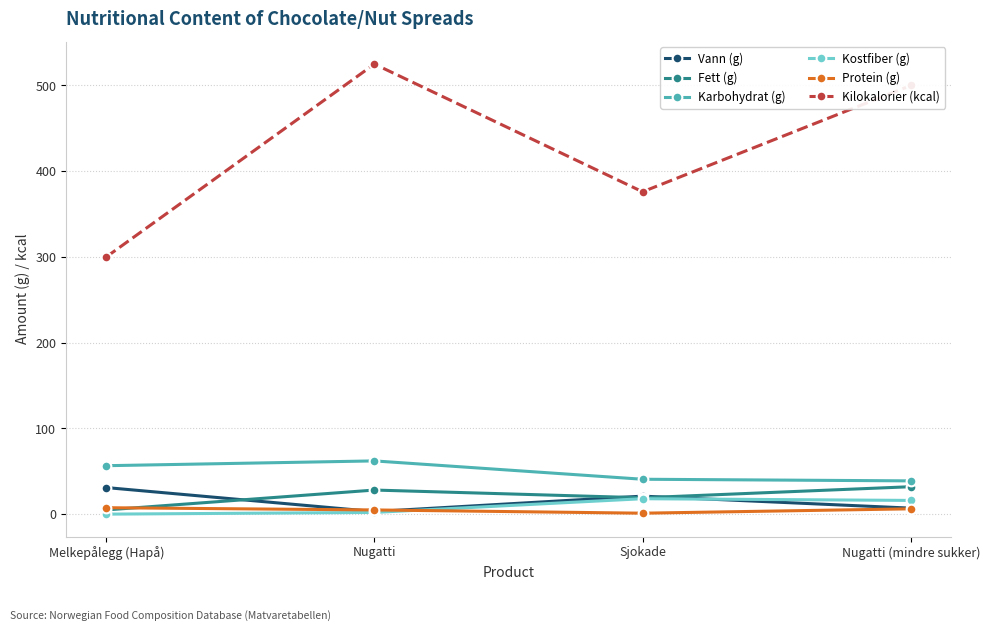

How many categories are shown in the chart?

4